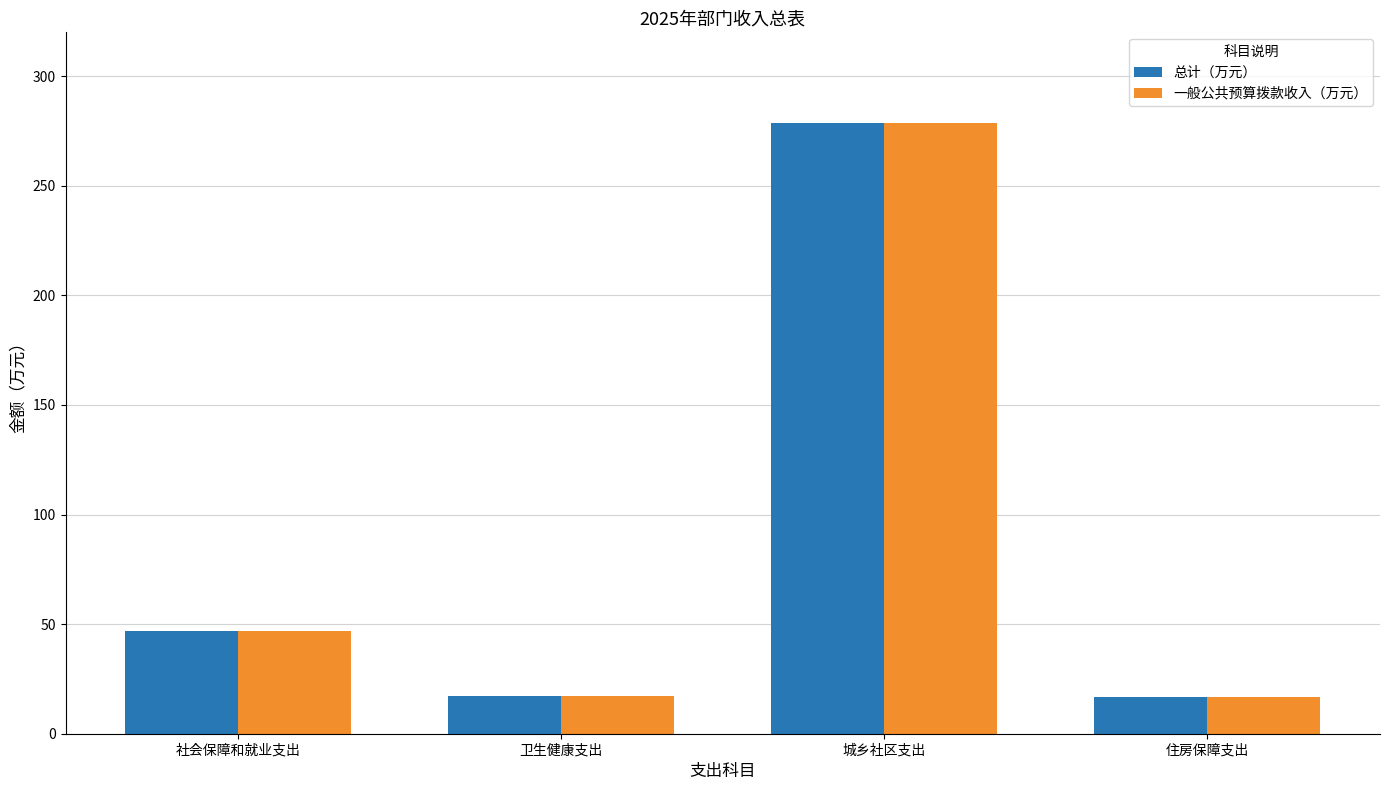

How many categories are shown in the chart?

4